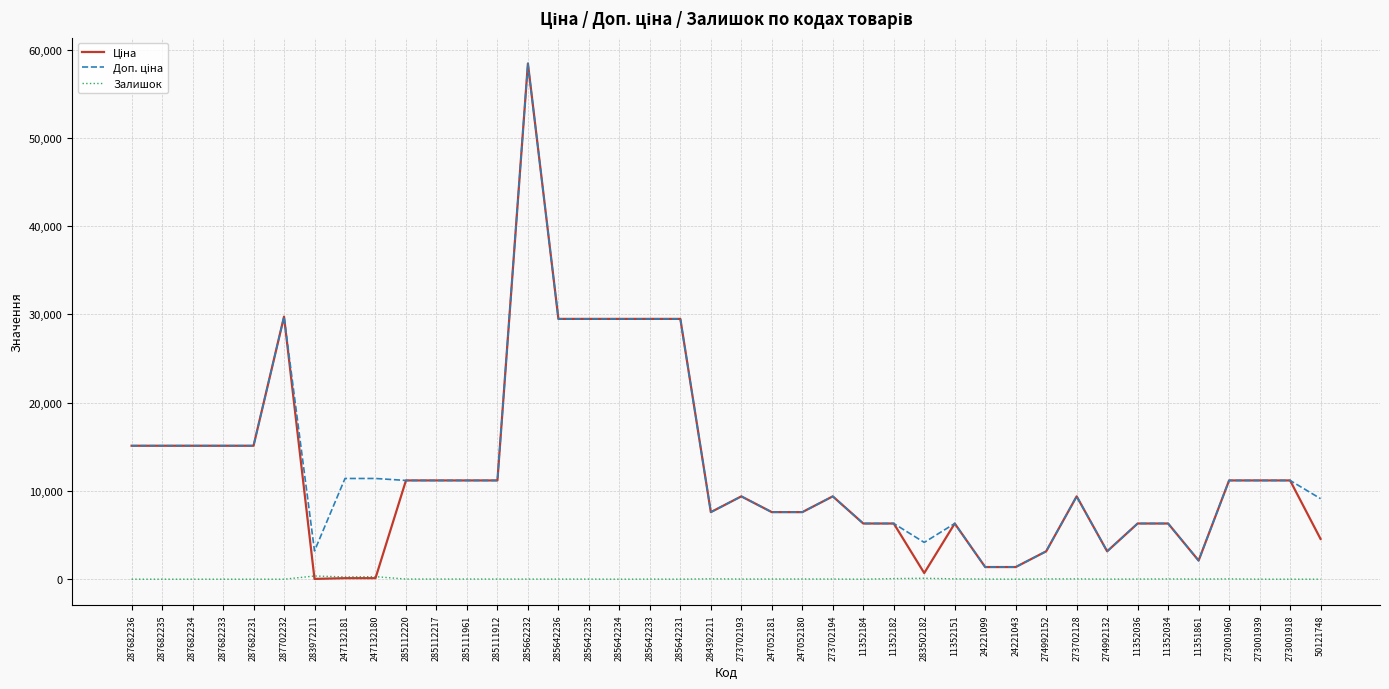

At which category is the sum across all series the highest?

285662232